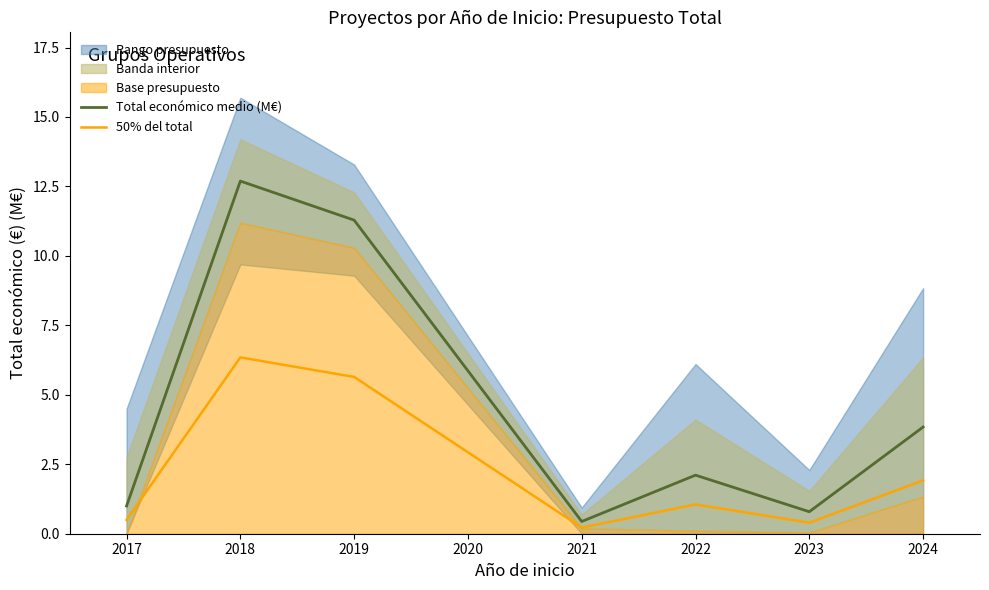

Where is Total económico medio (M€) nearest to the value 6?

2024